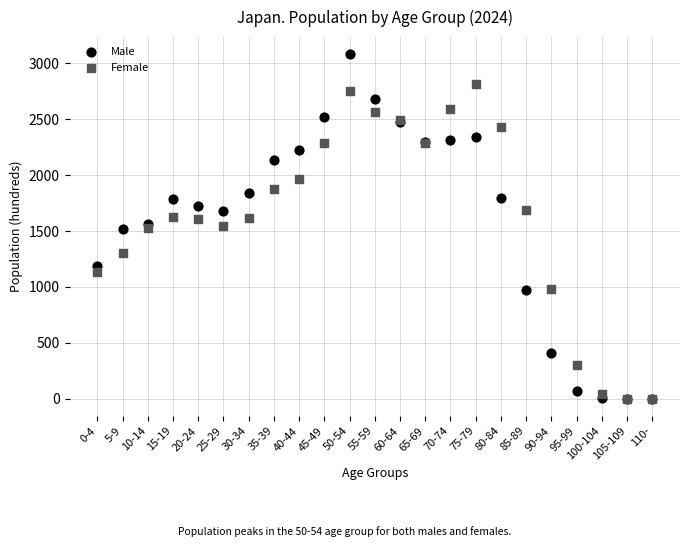

What are all the series names shown in the legend?

Male, Female